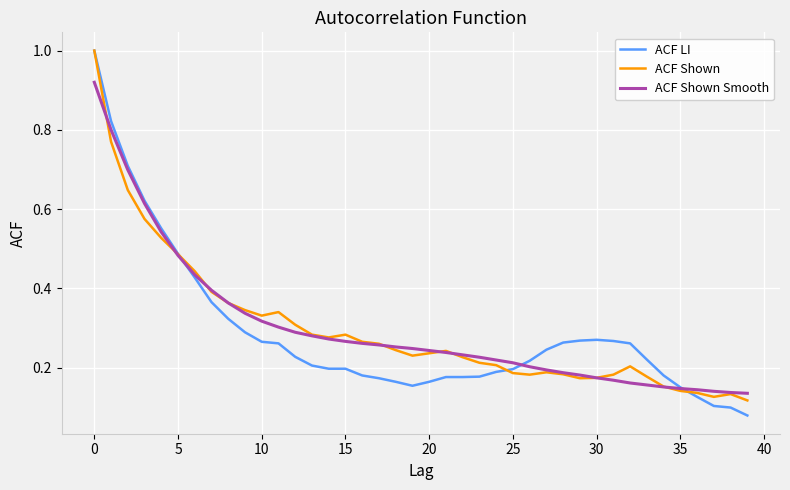

Which series has the largest range (max minus min)?

ACF LI